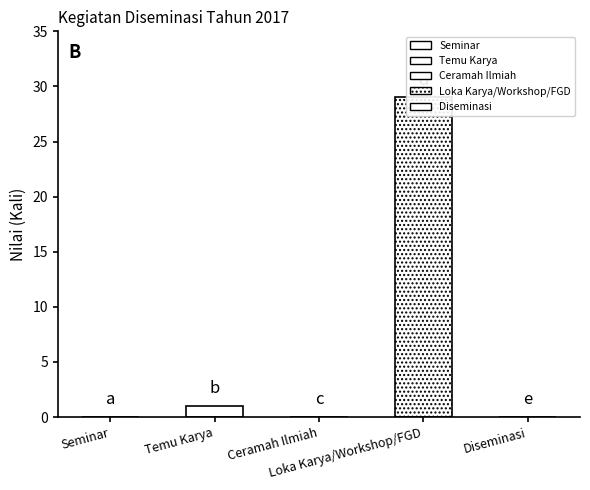

Reading left to right, extract all data points from this chart.

Seminar=0	Temu Karya=1	Ceramah Ilmiah=0	Loka Karya/Workshop/FGD=29	Diseminasi=0